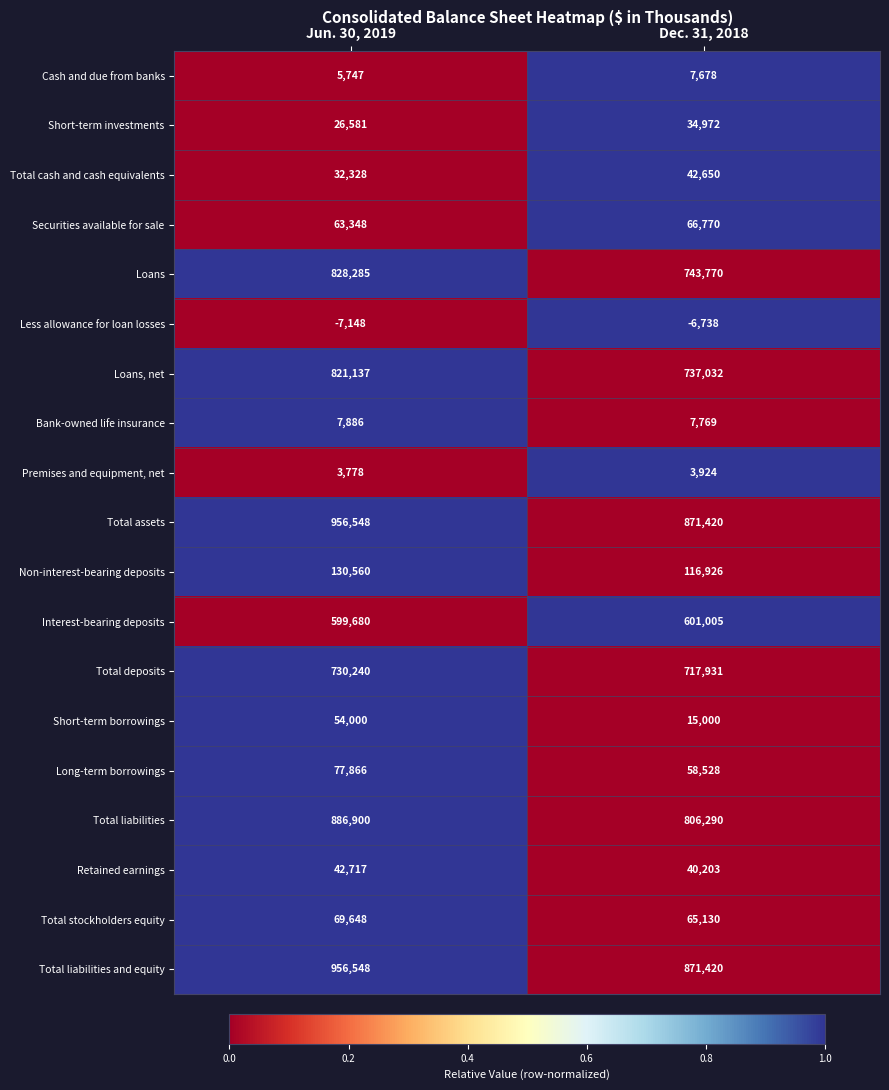

What is the spread (max minus min) of values at Dec. 31, 2018?

878158